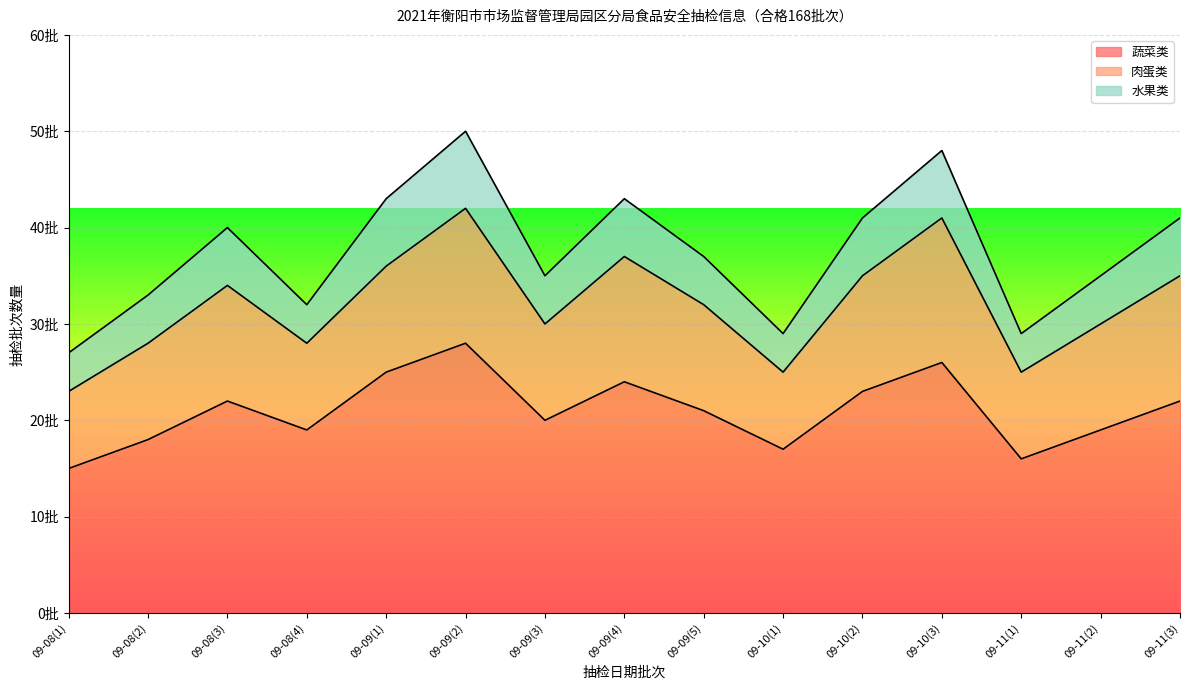

True or false: 水果类 and 蔬菜类 cross at least once.

False